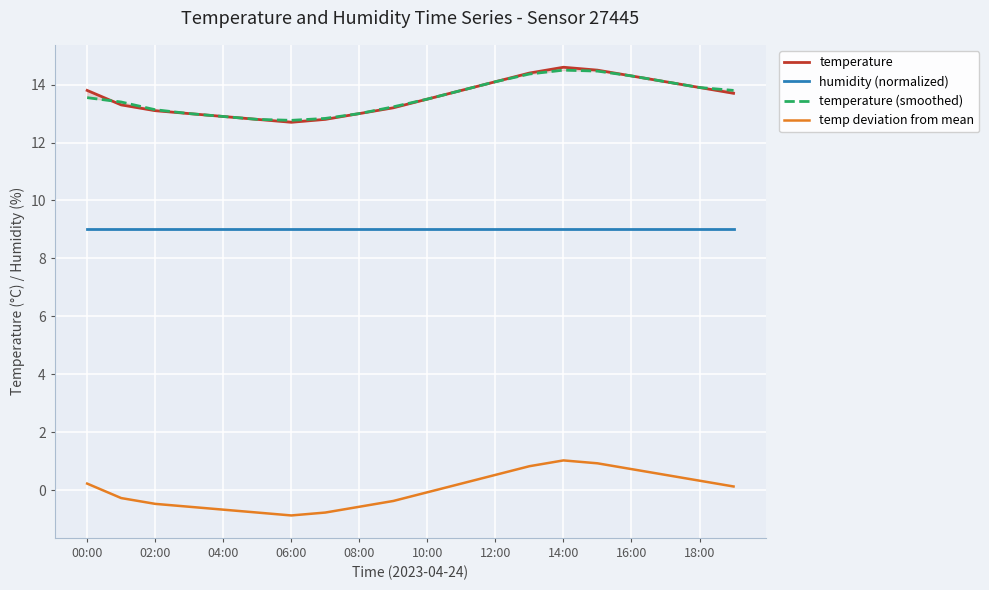

True or false: humidity (normalized) and temperature intersect in this chart.

False